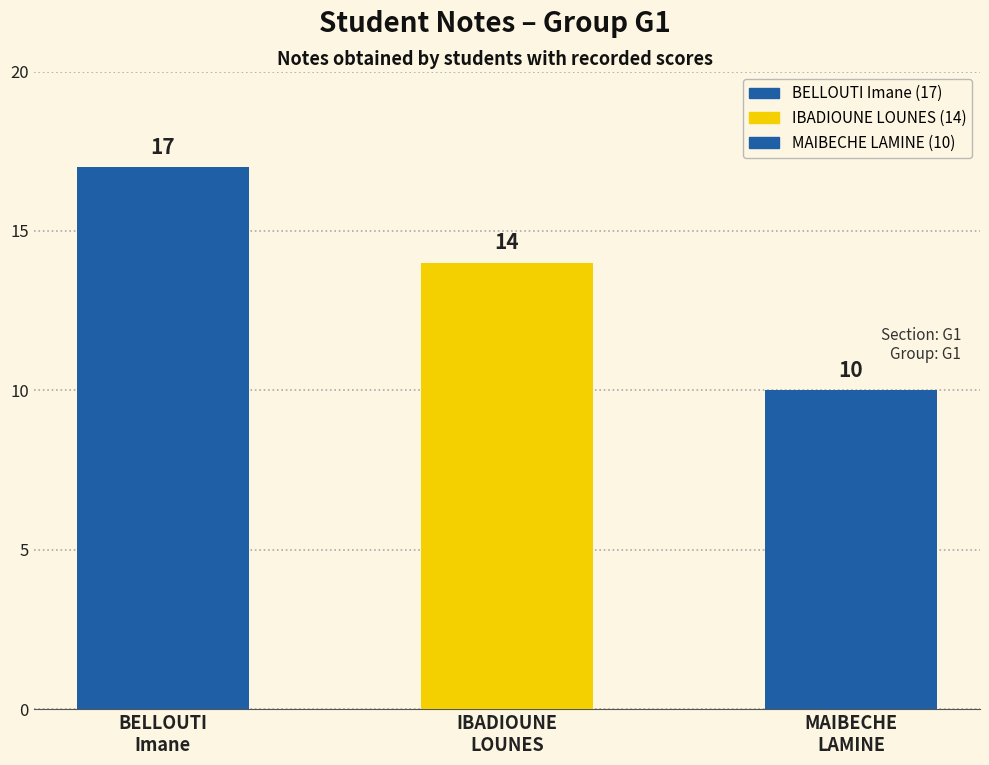

What is the difference between the second highest and minimum values?

4